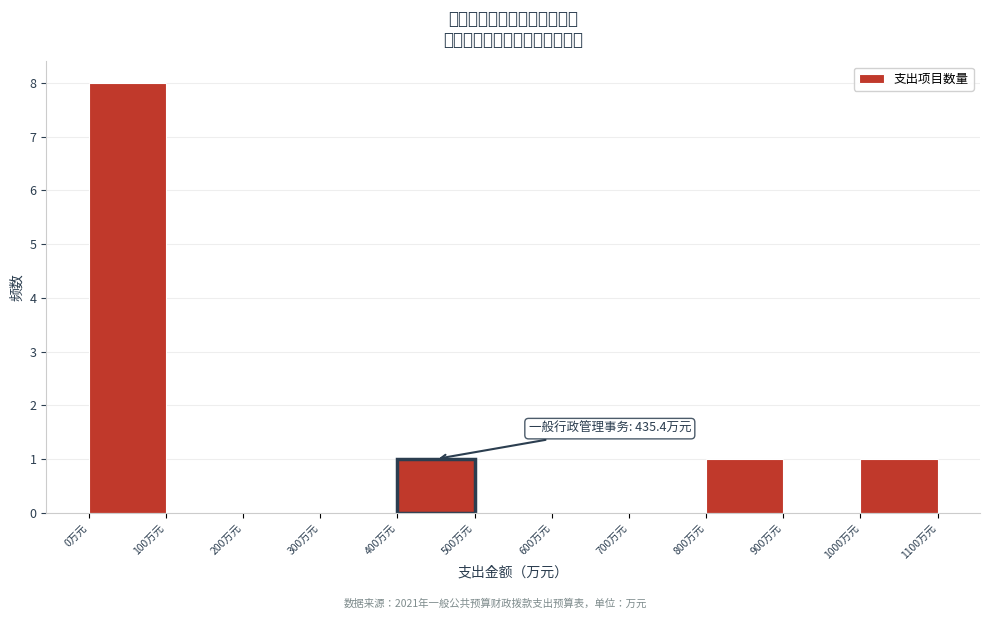

Over which range of the x-axis is the bar tallest?

0 to 100